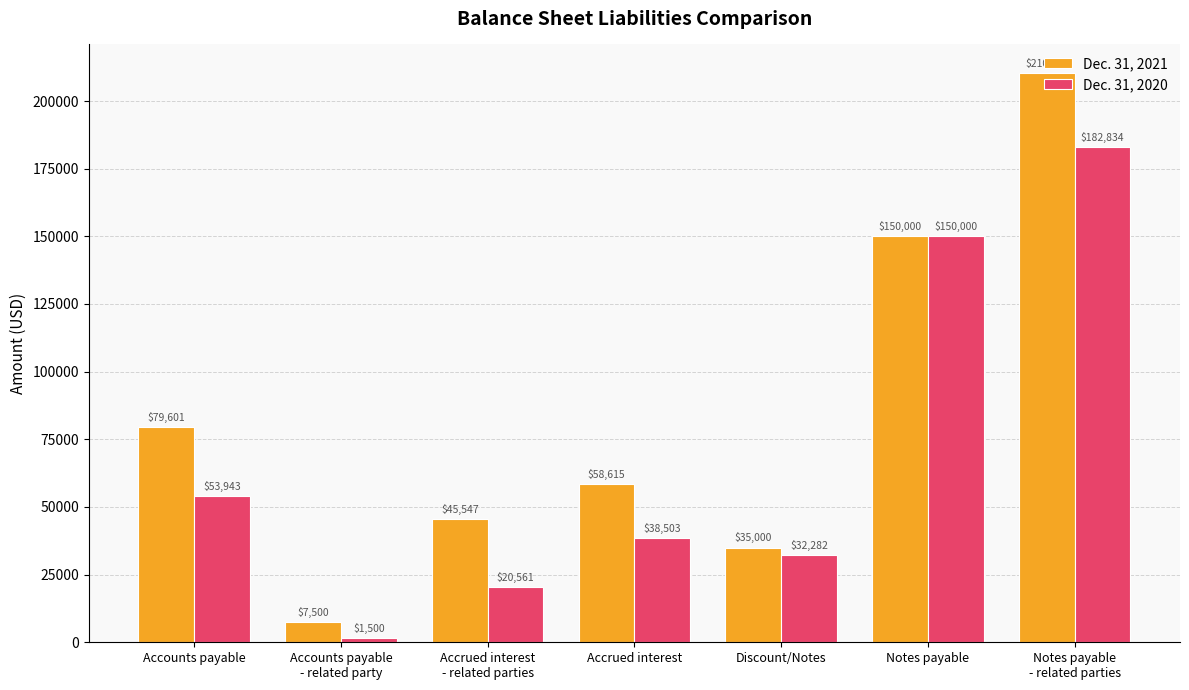

What is the greatest value displayed?

210384